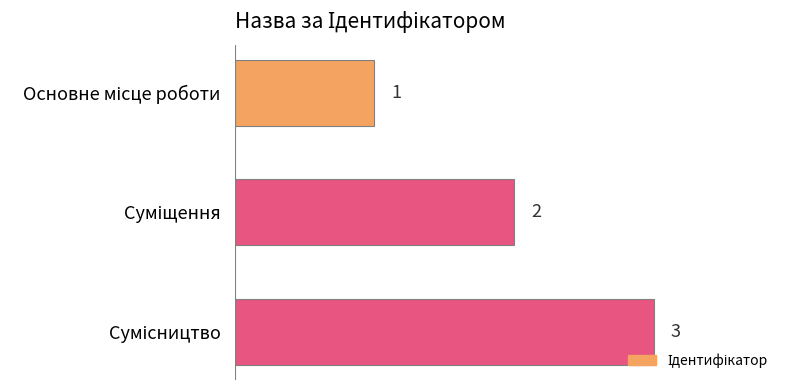

What is the value of the 2nd bar from the top?

2